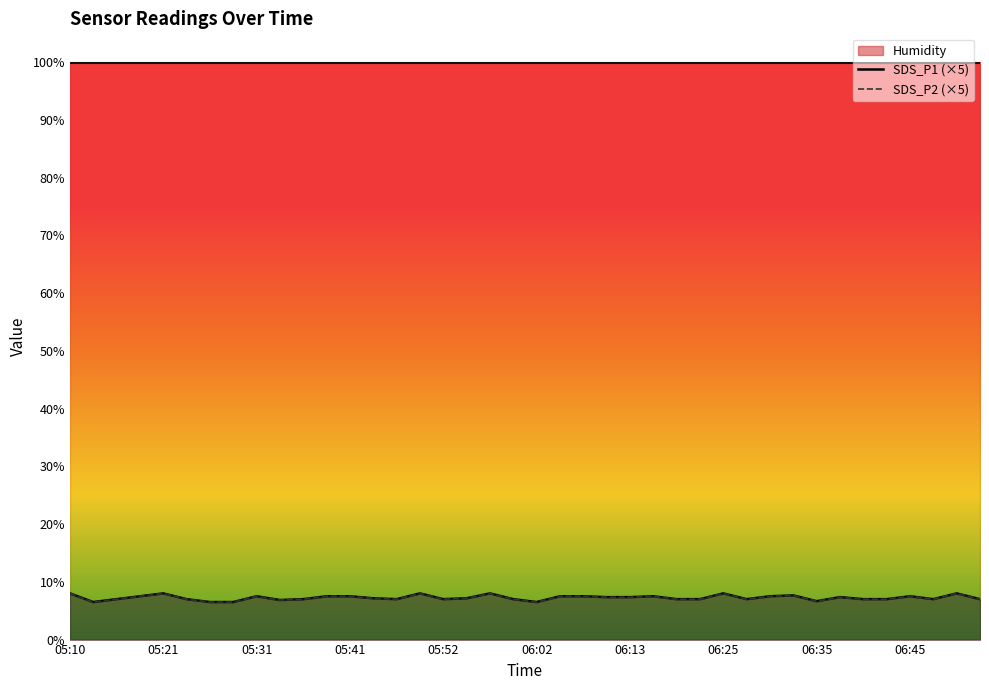

True or false: SDS_P2 and SDS_P1 intersect in this chart.

False